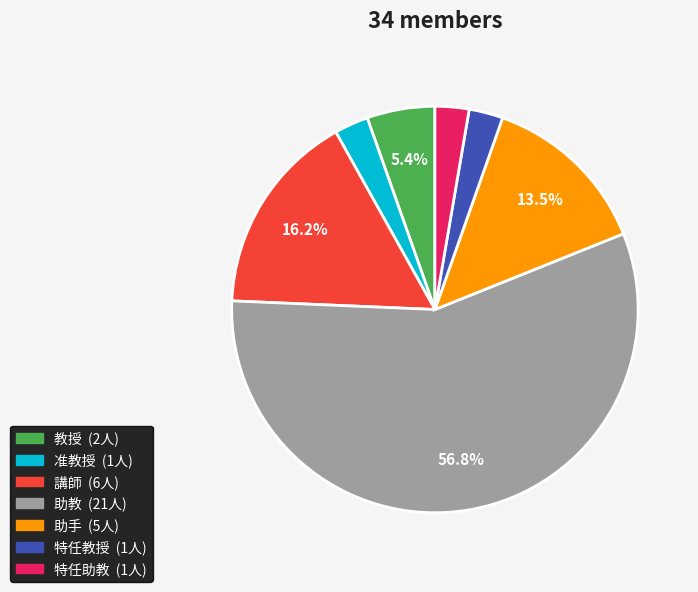

To the nearest percent, what is the difference between the 助手 and 講師 slice percentages?

3%